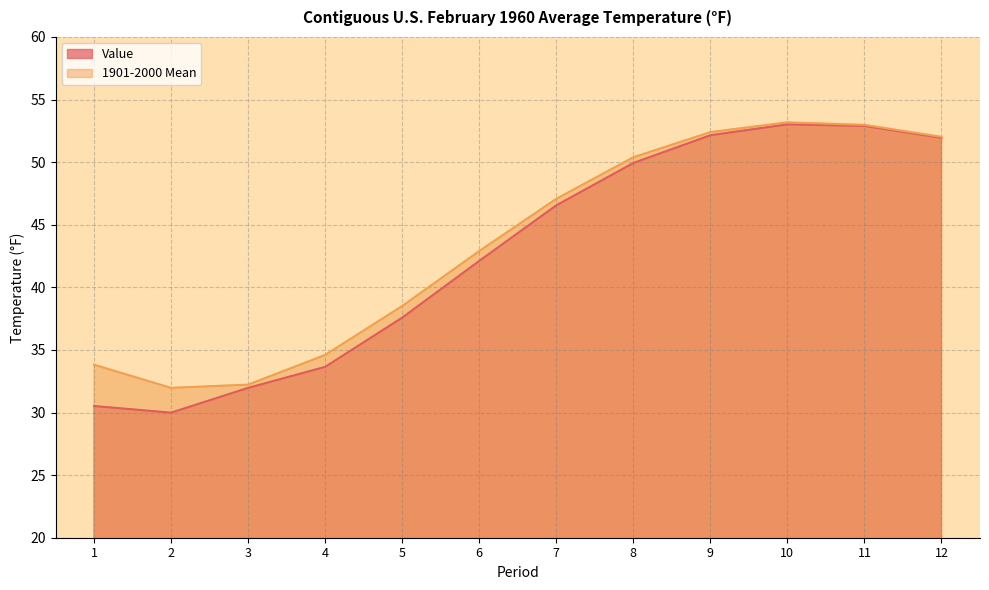

Where does the Value series first go above 46?

7